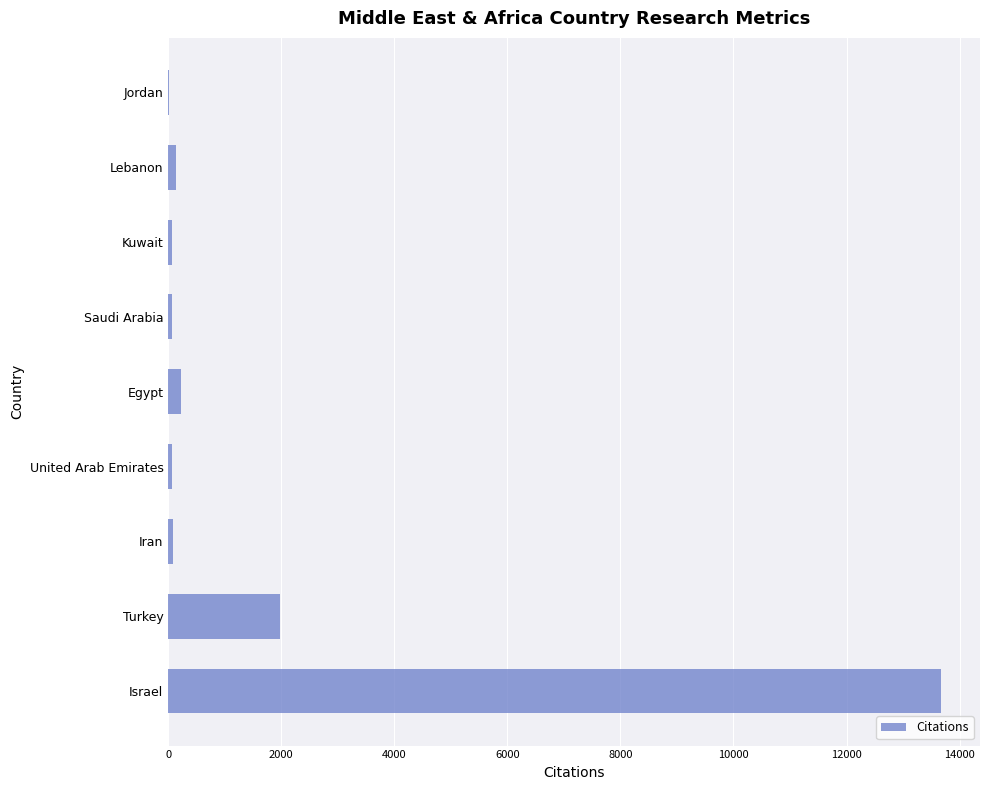

What is the maximum value shown in the chart?

13678